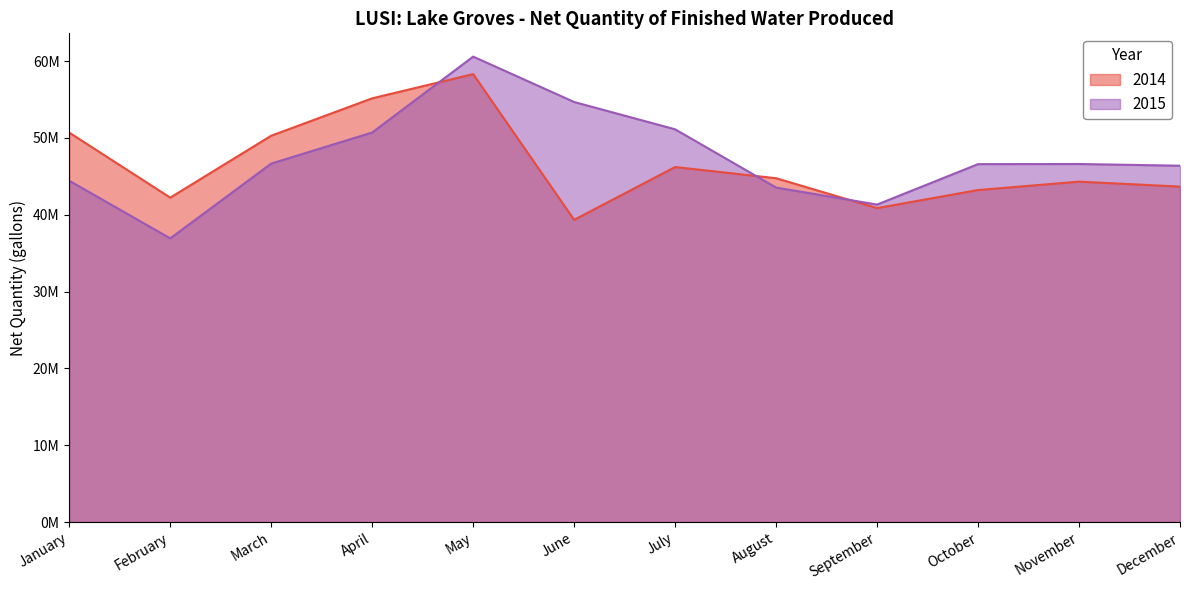

The 2015 series shows 41331000 at September. True or false?

True